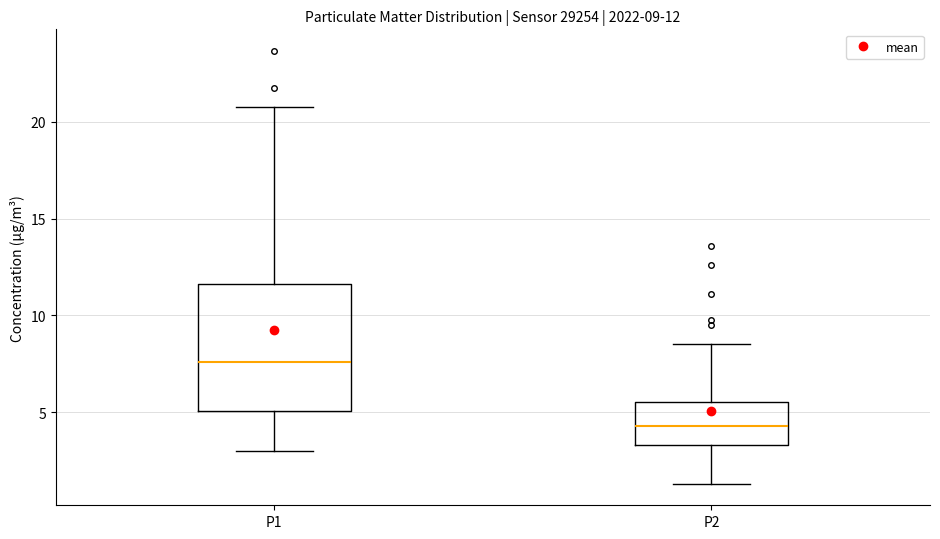

Which box has the highest median line?

P1